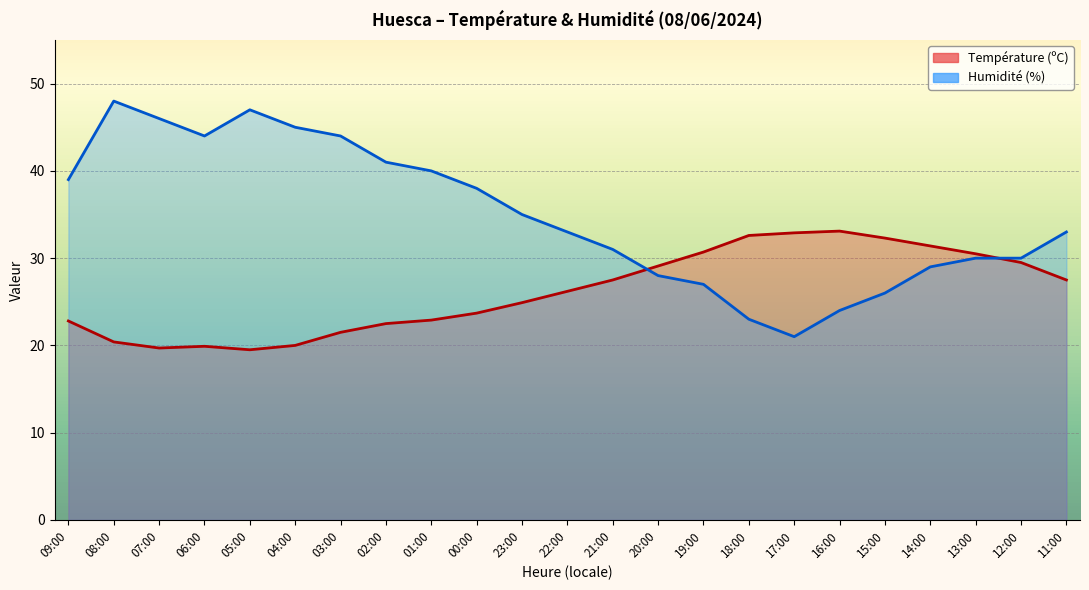

How many times do Température (ºC) and Humidité (%) cross each other?

2